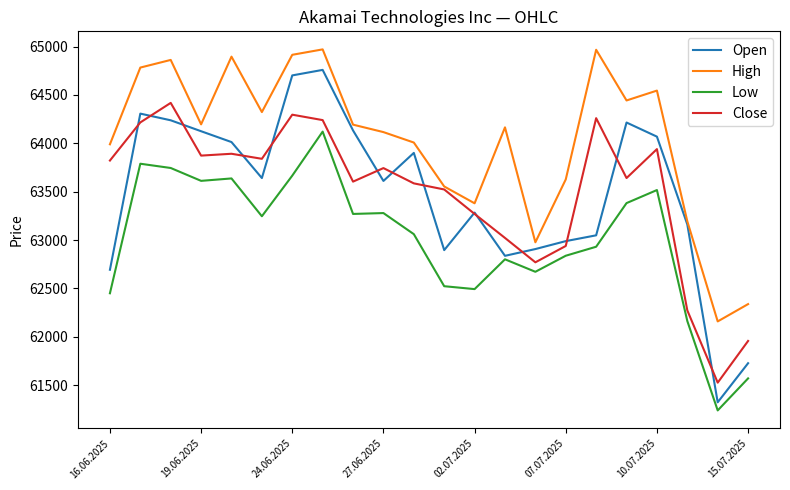

Which series has the widest spread of values?

Open